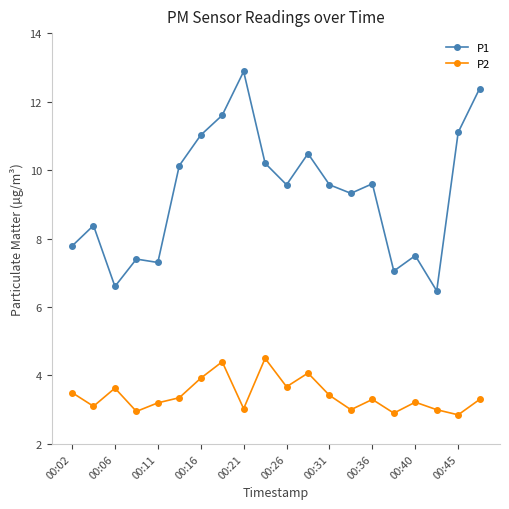

Which series has the widest spread of values?

P1